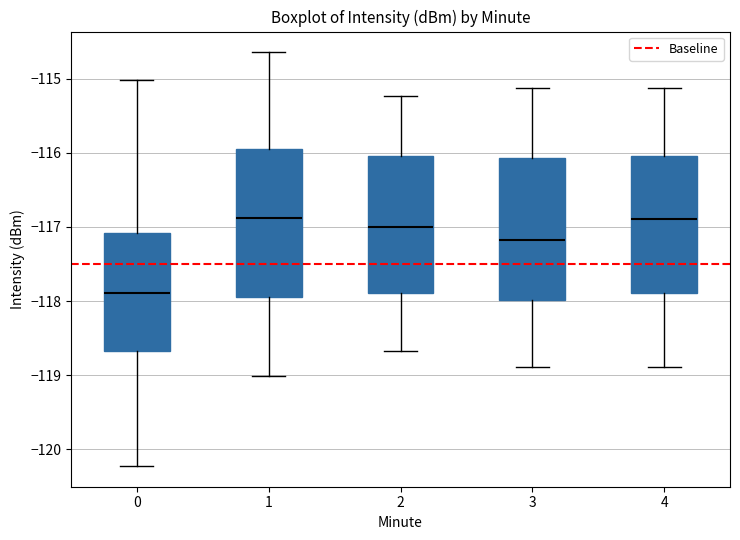

Reading left to right, read every box against the y-axis: the position of its median line, the range the box covers, and the ends of its whiskers. The values are not printed on the chart, so give them approximately, as read against the axis.

0: median -117.9, box -118.7 to -117.1, whiskers -120.2 to -115.0
1: median -116.9, box -117.9 to -115.9, whiskers -119.0 to -114.6
2: median -117.0, box -117.9 to -116.0, whiskers -118.7 to -115.2
3: median -117.2, box -118.0 to -116.1, whiskers -118.9 to -115.1
4: median -116.9, box -117.9 to -116.0, whiskers -118.9 to -115.1